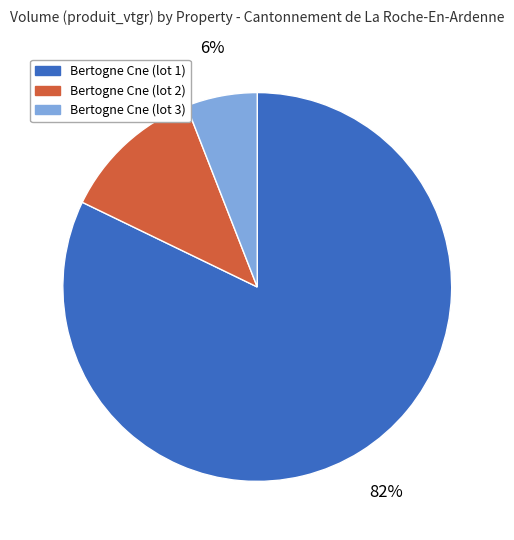

Count the number of slices in the pie.

3